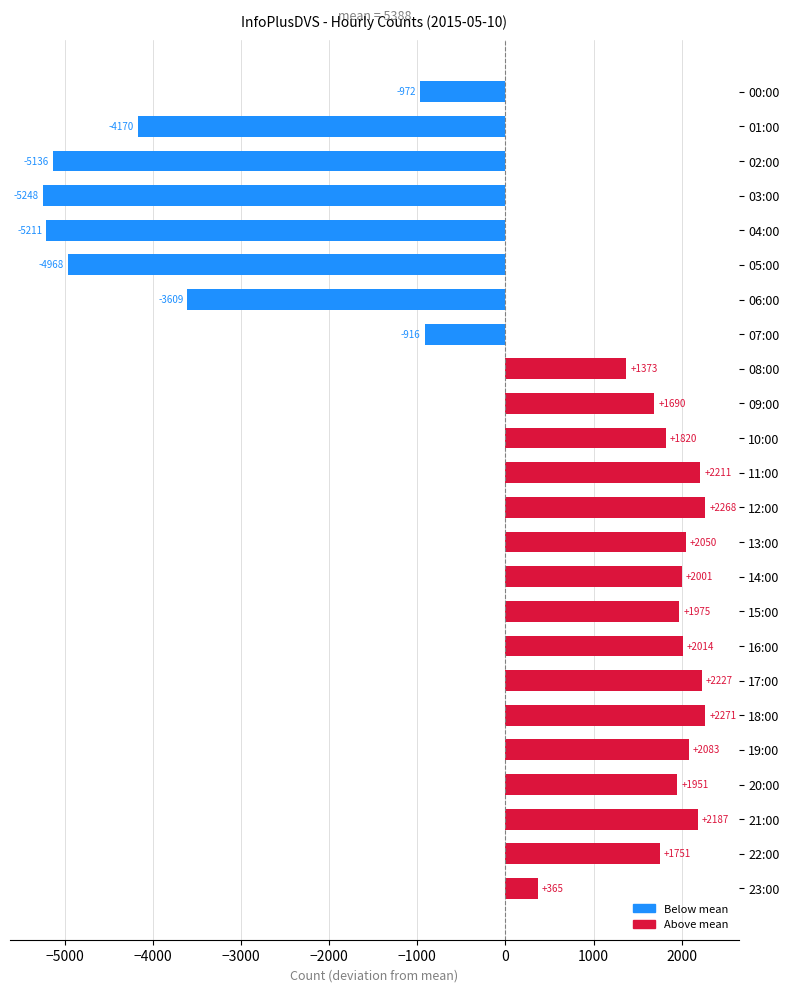

True or false: the data shows 2000.7 at 14:00.

True